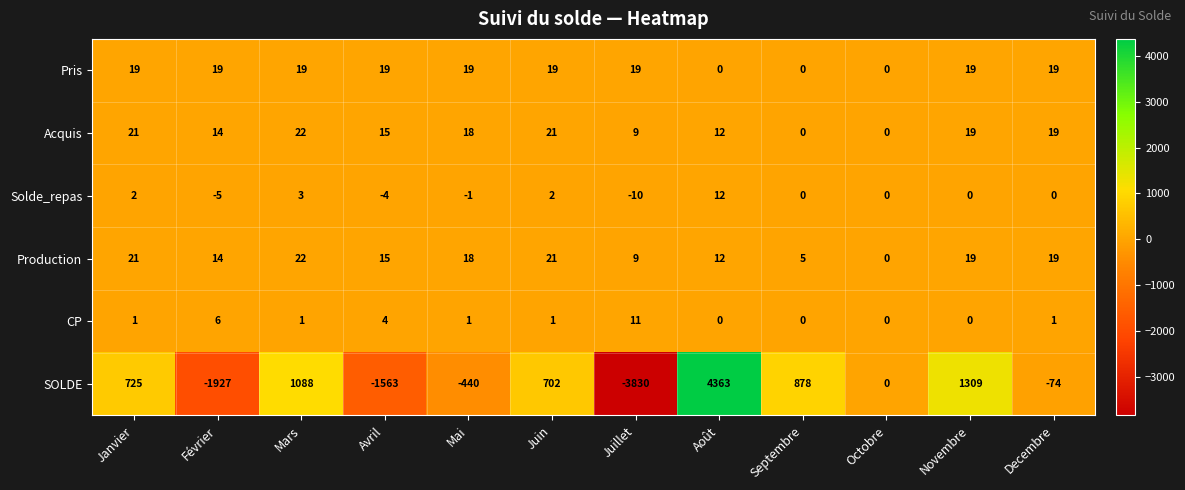

Which series has the widest spread of values?

SOLDE